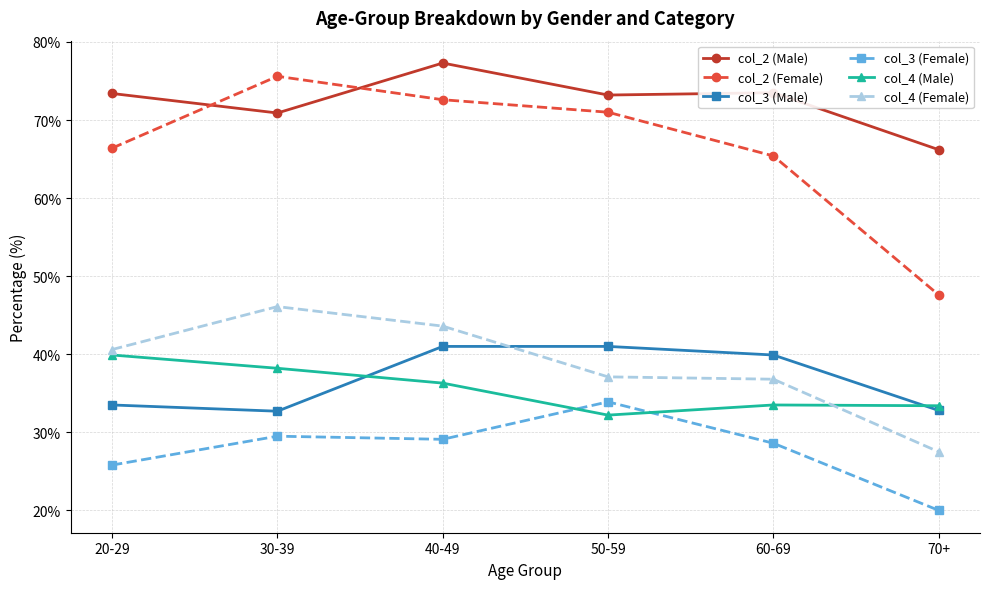

What are all the series names shown in the legend?

col_2 (Male), col_2 (Female), col_3 (Male), col_3 (Female), col_4 (Male), col_4 (Female)